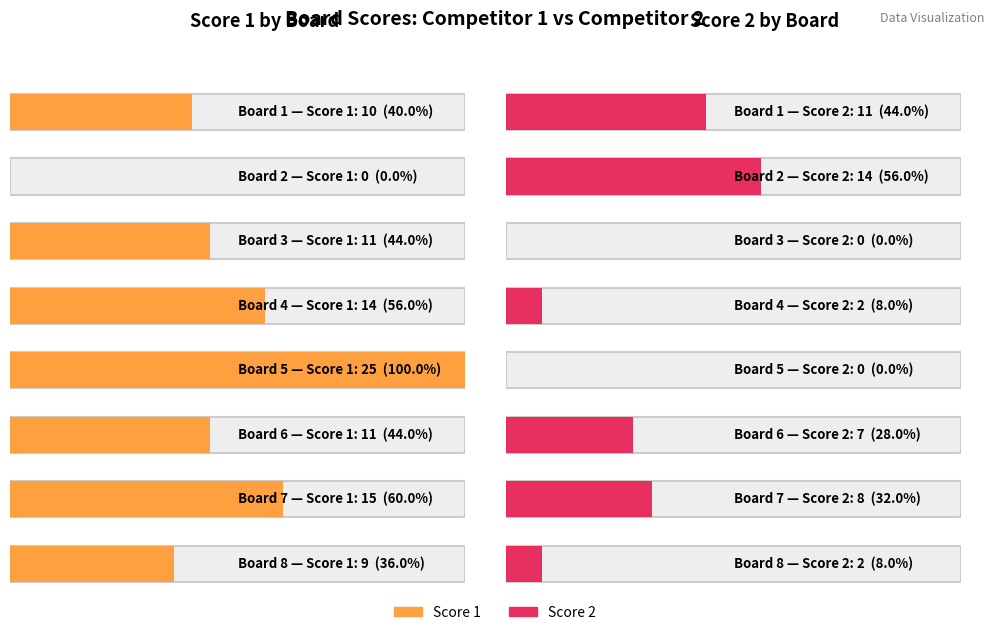

Reading left to right, what are all the values shown in this chart?

Score 1: Board 1=10	Board 2=0	Board 3=11	Board 4=14	Board 5=25	Board 6=11	Board 7=15	Board 8=9
Score 2: Board 1=11	Board 2=14	Board 3=0	Board 4=2	Board 5=0	Board 6=7	Board 7=8	Board 8=2